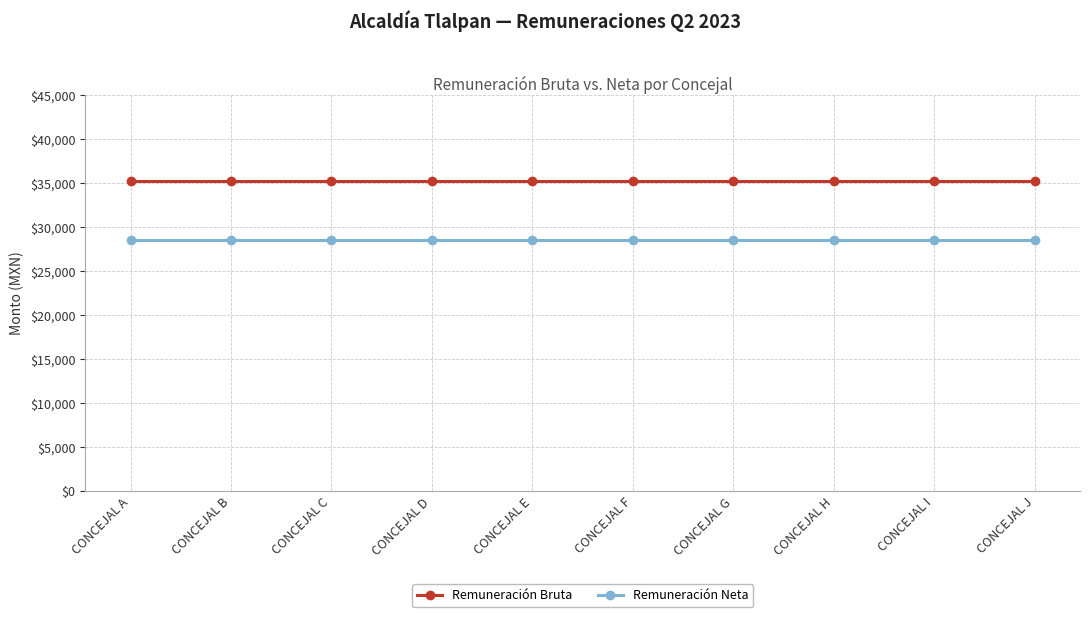

What is the maximum value for Remuneración Bruta?

35248.0